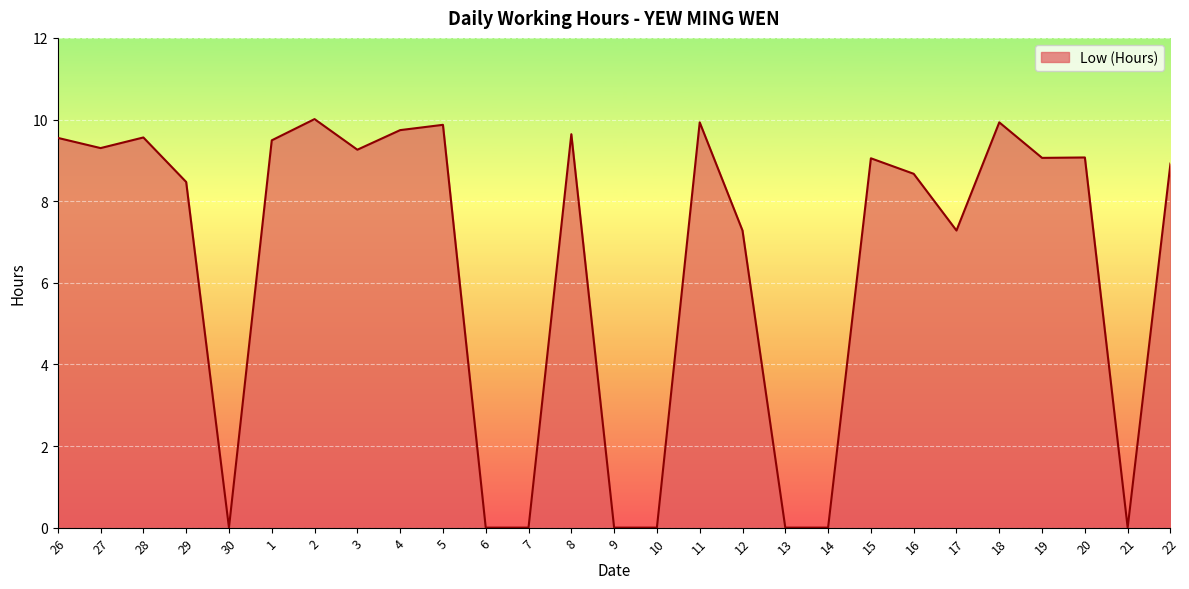

Which has a higher value, 9 or 1?

1